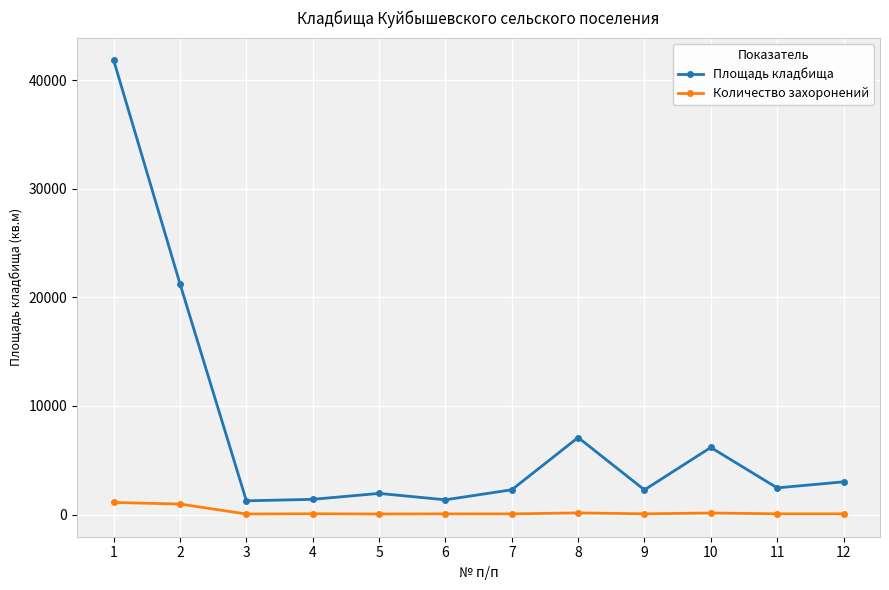

Which series has the largest total across all categories?

Площадь кладбища